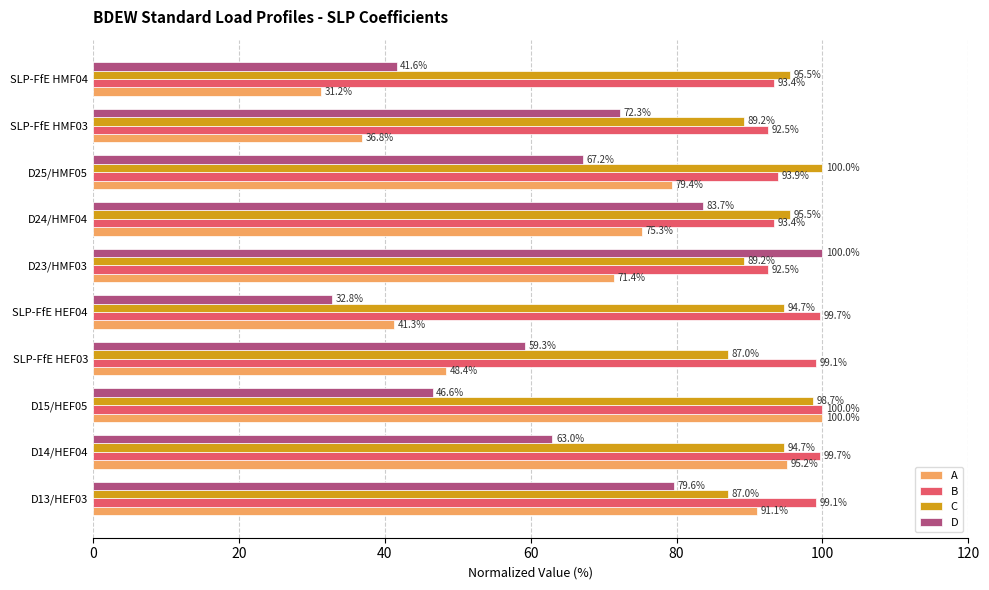

Which series changed the most between SLP-FfE HEF03 and SLP-FfE HMF04?

D